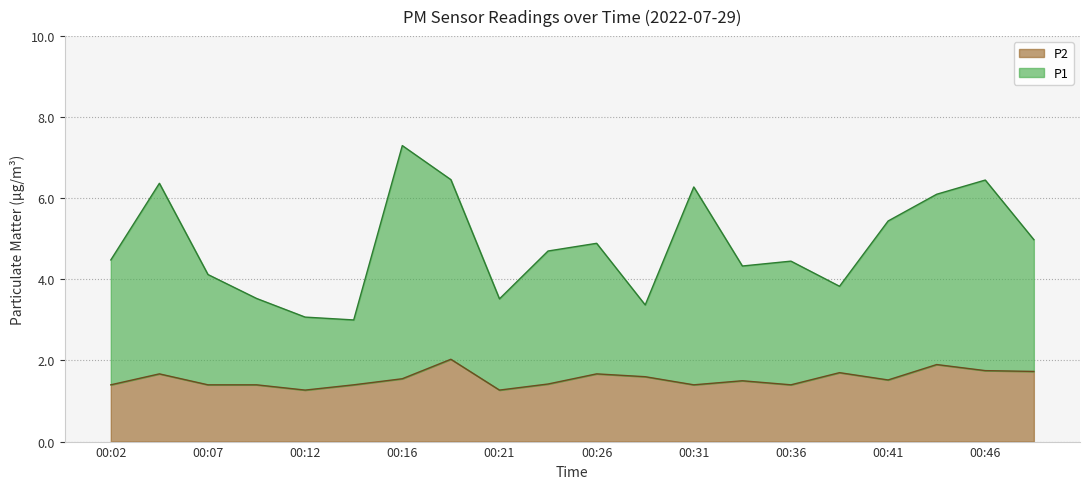

What is the average value of the P2 series?

1.5